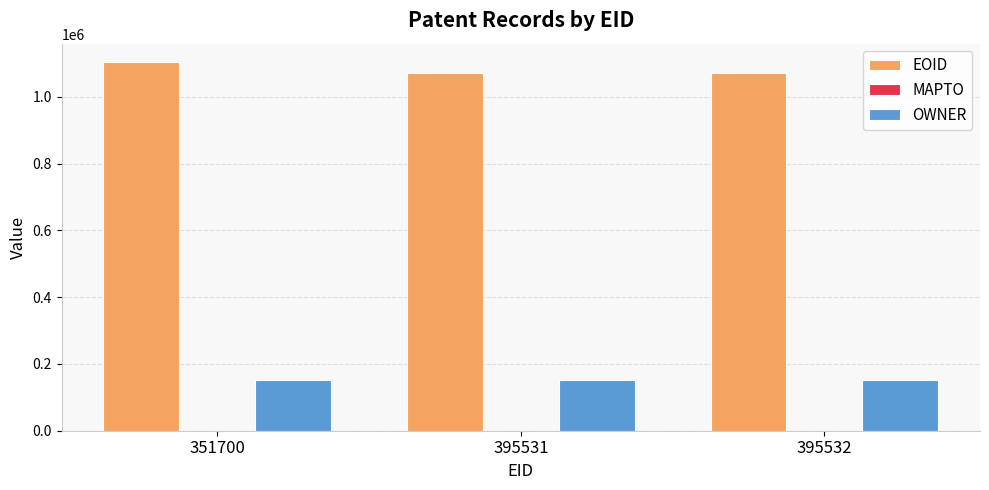

The OWNER series shows 151610 at 395532. True or false?

True